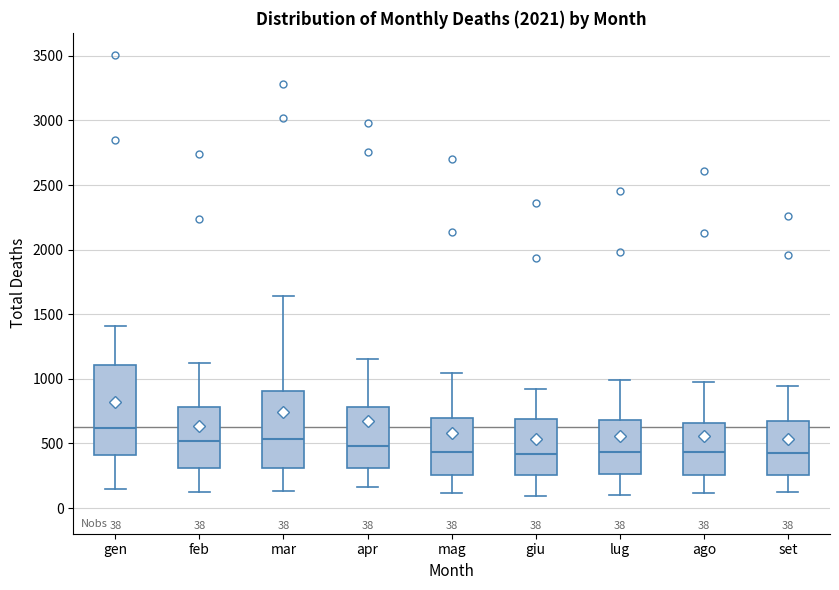

Which box's median line is the highest?

gen